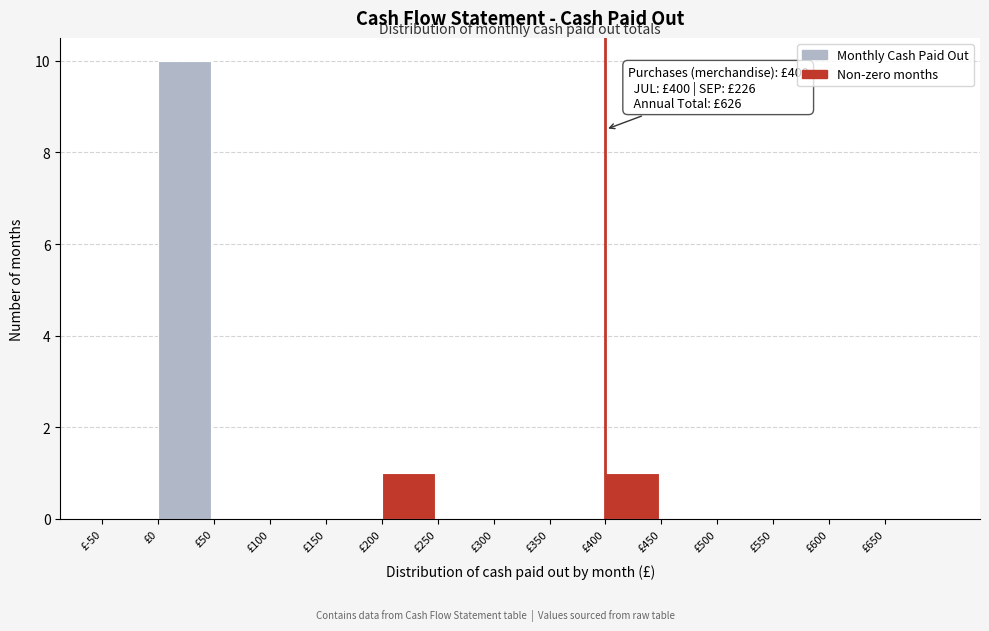

Over which range of the x-axis is the bar tallest?

0 to 50